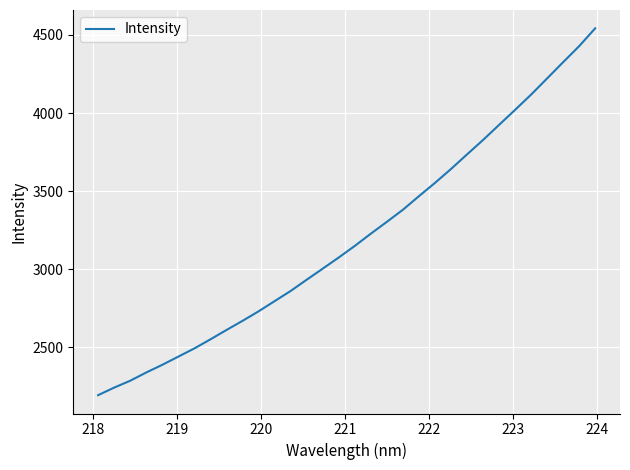

What is the difference between the maximum and minimum values?

2350.6